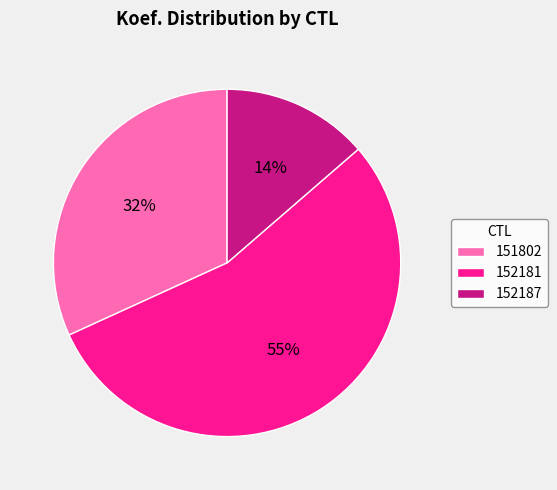

Approximately how many times larger is the value at 152187 compared to 151802?

0.4